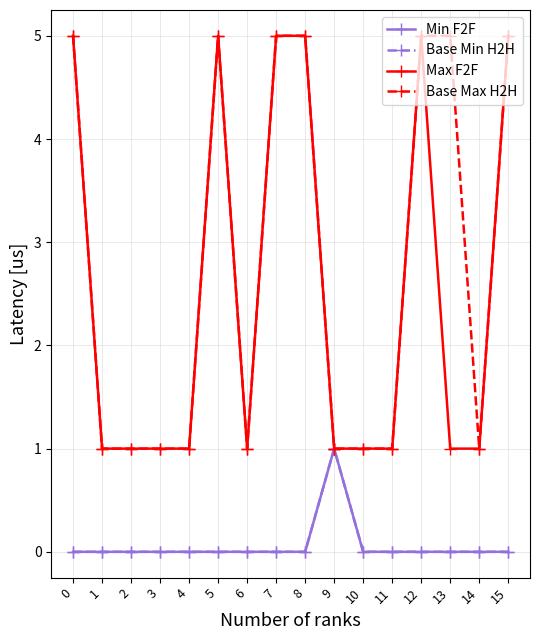

What is the value of the Max F2F point at the 15th from the left?

1